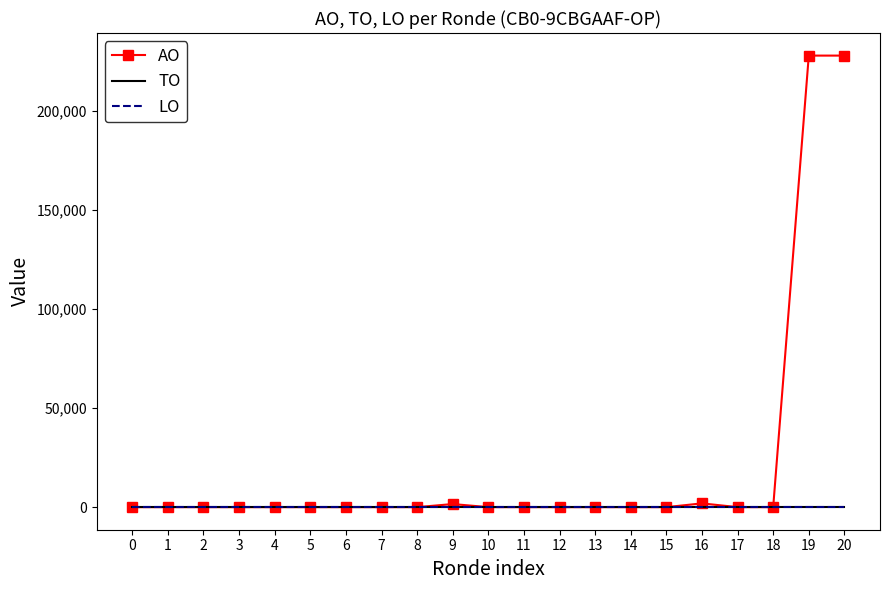

Between 4 and 9, which series saw the biggest shift?

AO